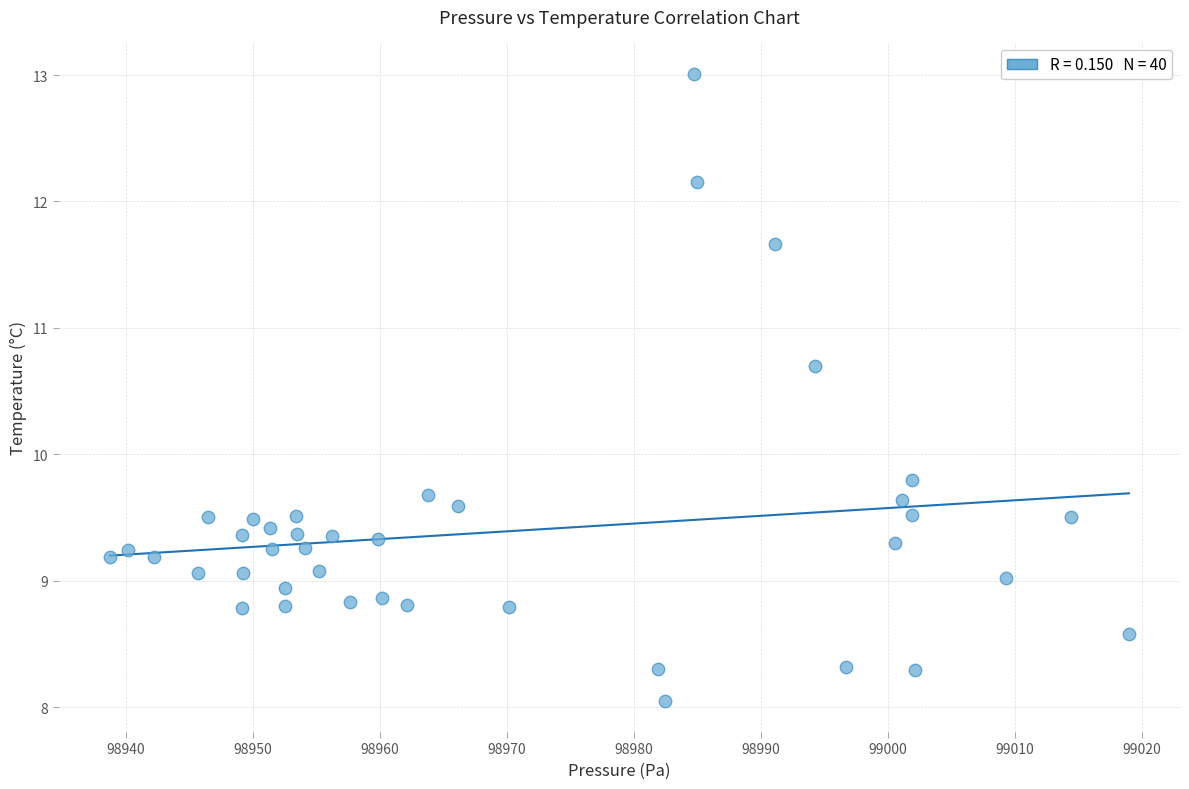

What Y value in the scatter plot is closest to 10?

9.8